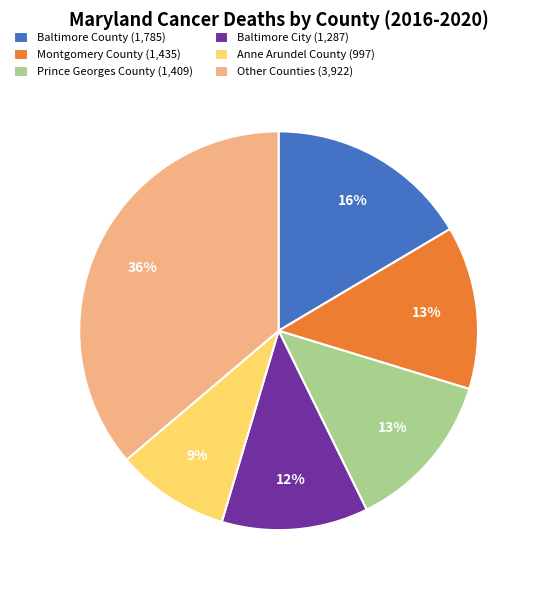

How many slices are in this pie chart?

6